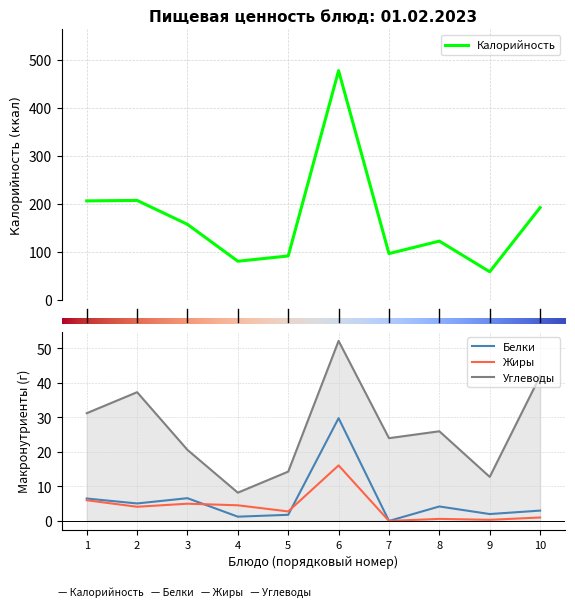

Where is Углеводы nearest to the value 30?

1